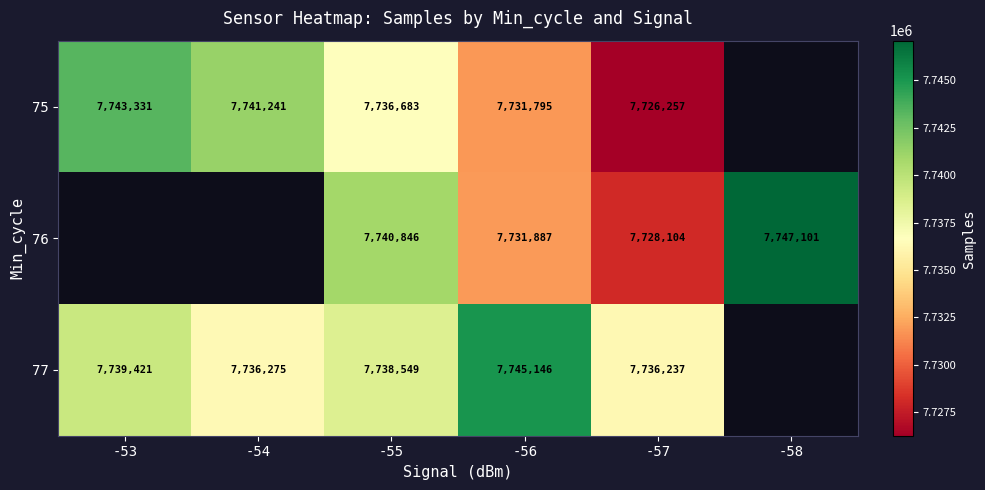

At which category is the sum across all series the highest?

-55